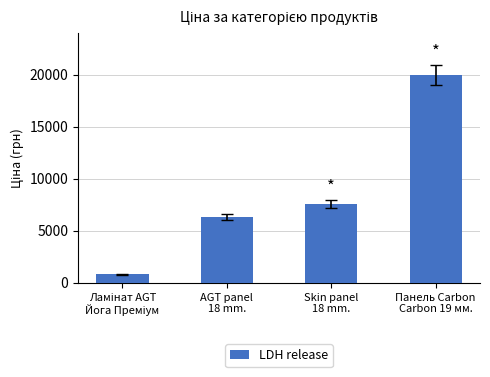

What is the average value?

8672.0